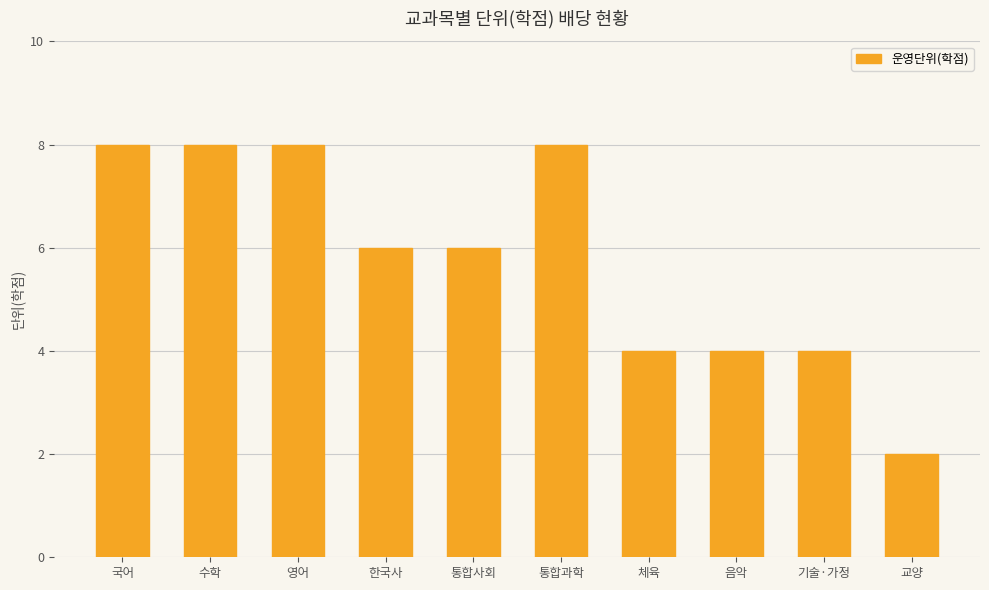

How many data points does each series have?

10